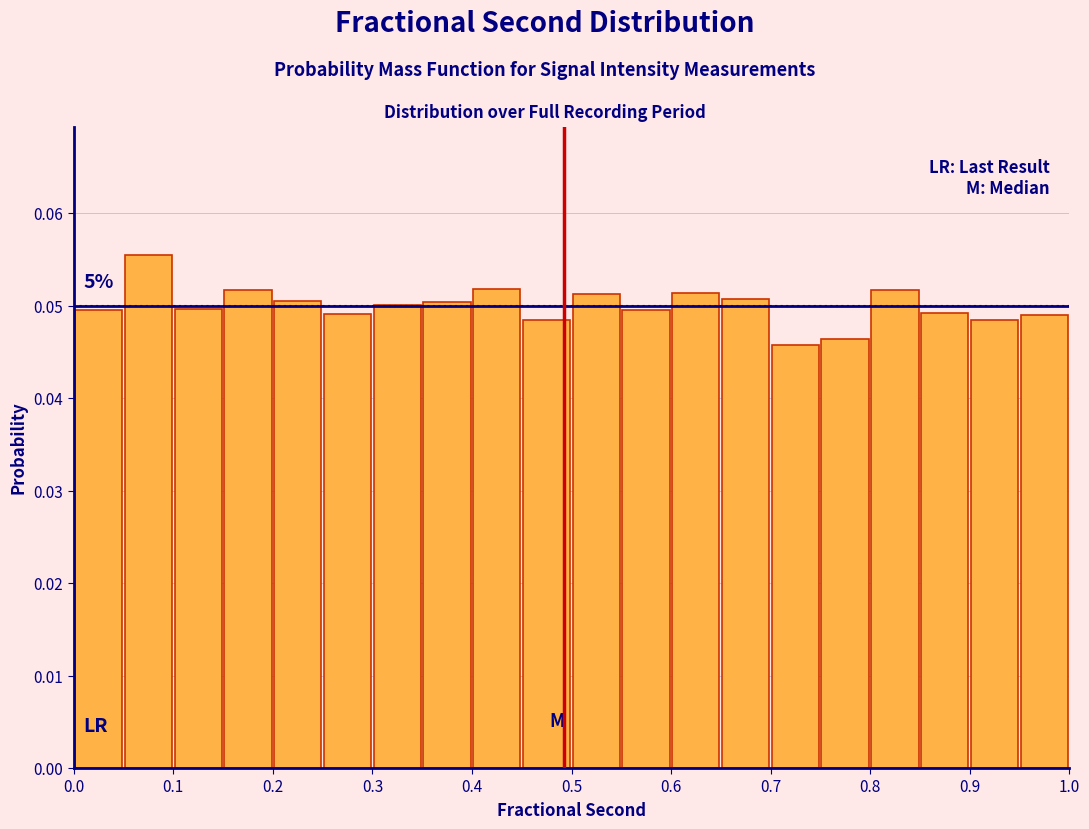

Over which range of the x-axis is the bar tallest?

0.05 to 0.10